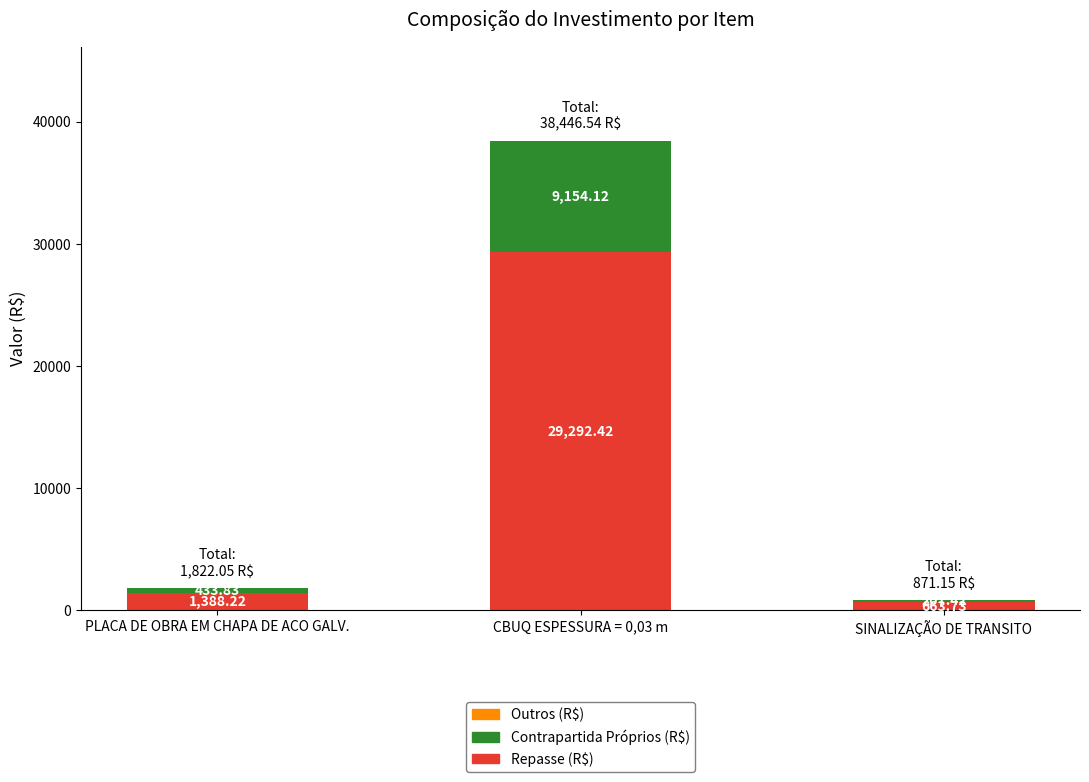

Is it true that Repasse (R$) equals 1388.2 at PLACA DE OBRA EM CHAPA DE ACO GALV.?

True